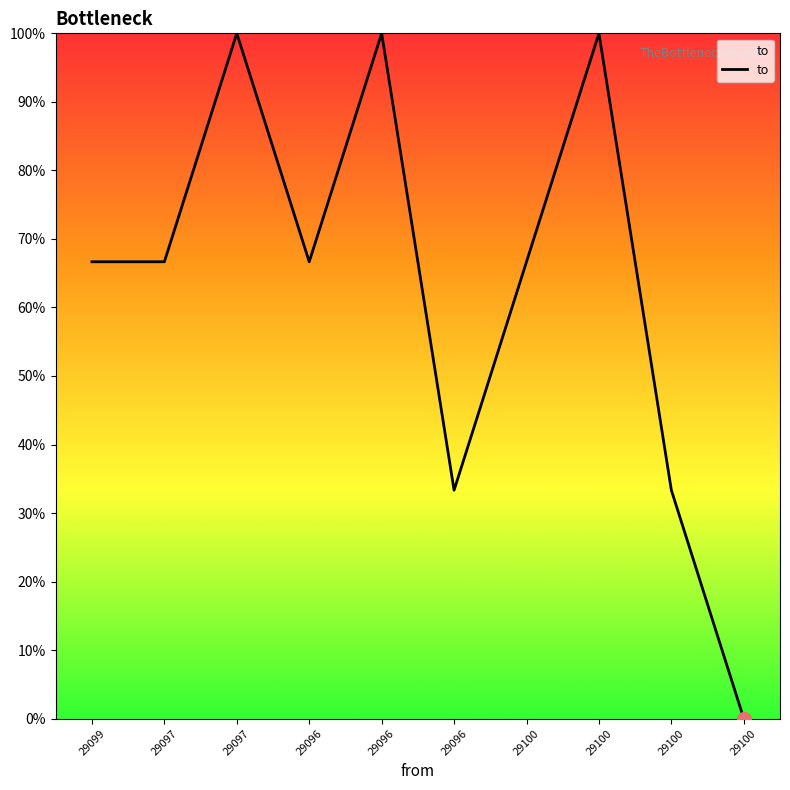

Does the chart have visible grid lines?

No